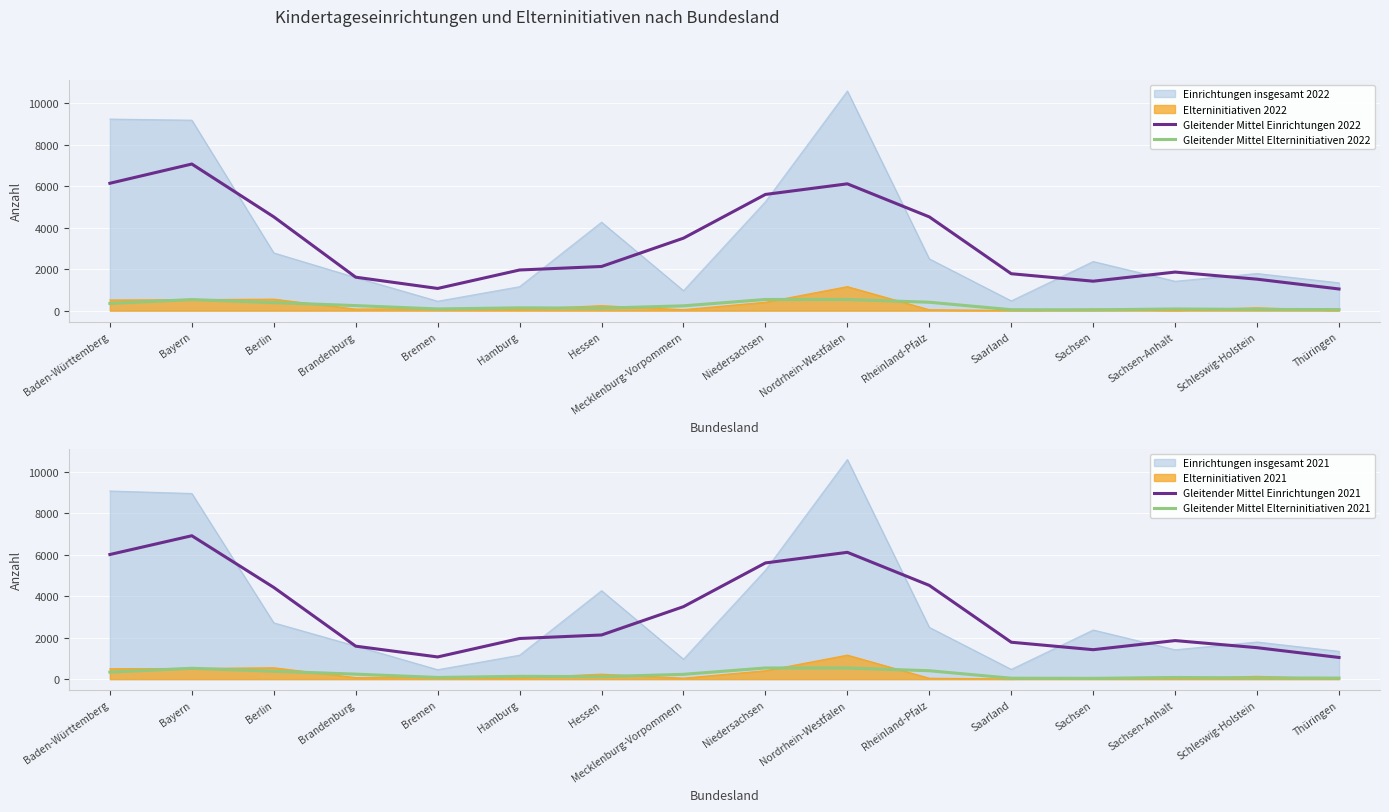

What is the value of the Gleitender Mittel Elterninitiativen 2021 point at the 9th from the left?

537.7